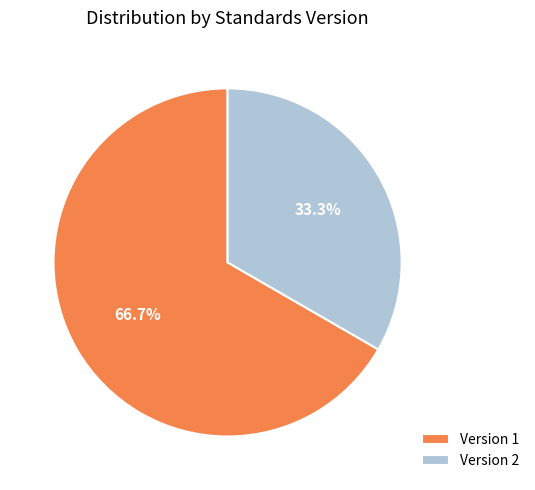

Combined, do Version 2 and Version 1 account for over 50%?

Yes